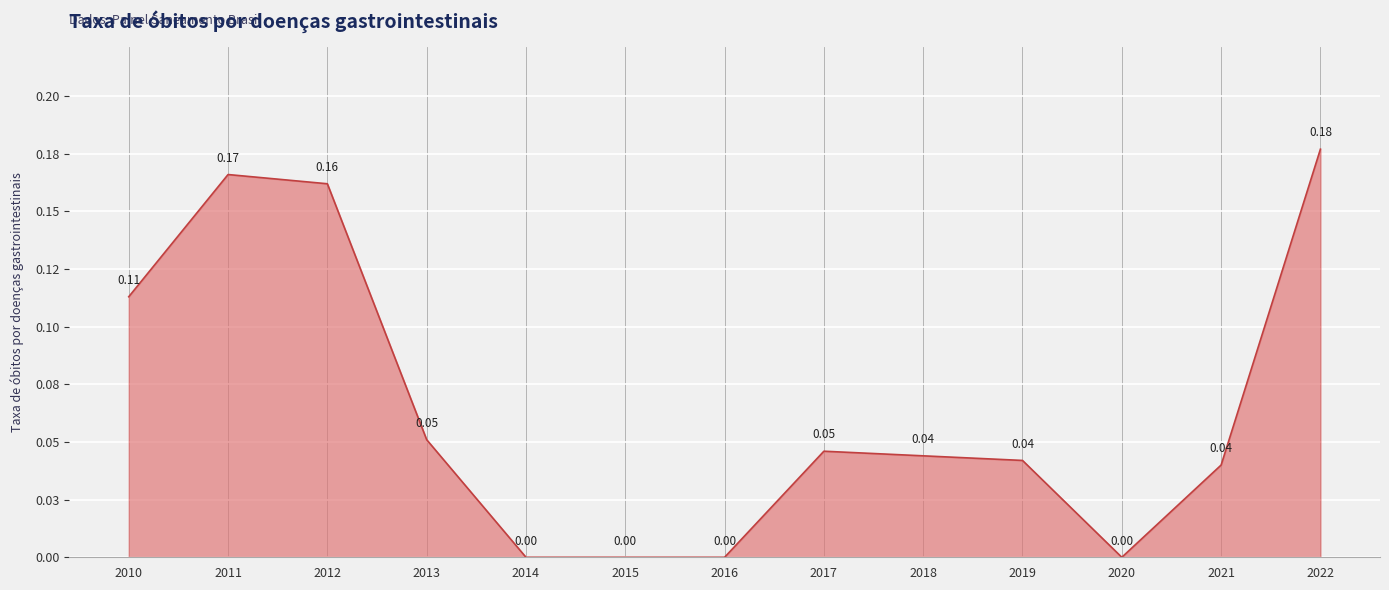

The value at 2022 is 0.2. True or false?

True